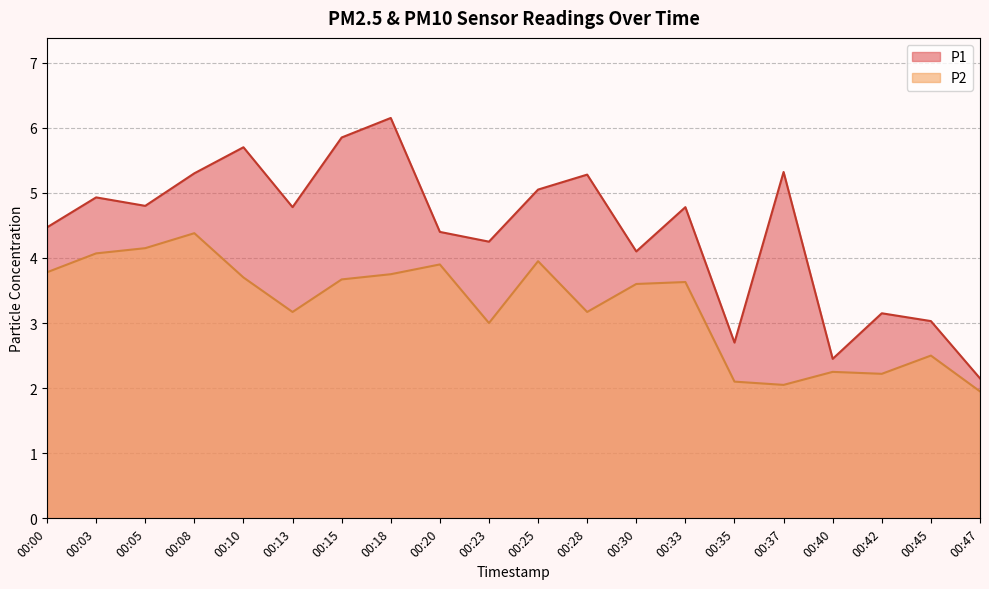

List the series in order of their peak value, lowest first.

P2, P1